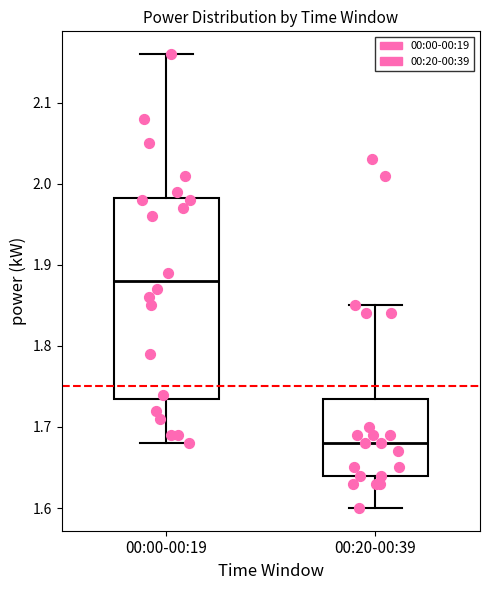

Where does the upper whisker of the box for 00:00-00:19 end on the y-axis? The values are not printed on the chart, so give them approximately, as read against the axis.

2.16